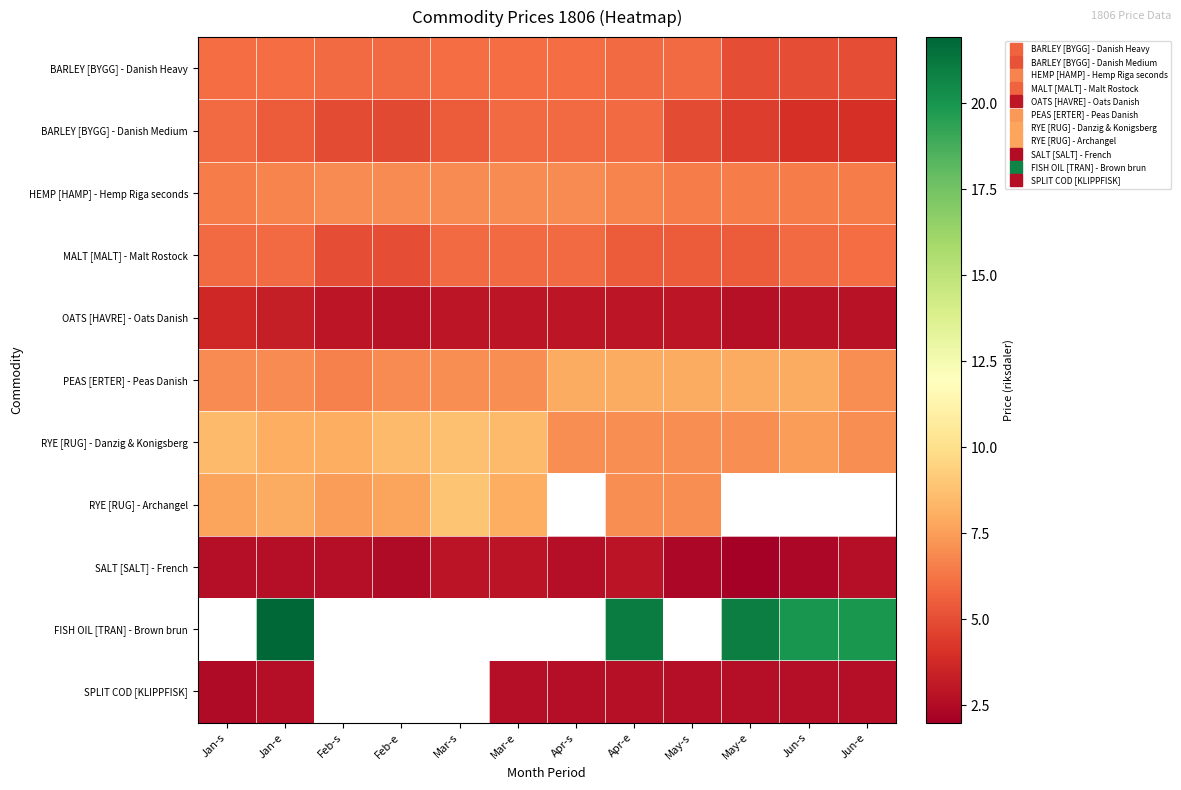

At Apr-s, list the series in order from largest to smallest.

PEAS [ERTER] - Peas Danish, RYE [RUG] - Danzig & Konigsberg, HEMP [HAMP] - Hemp Riga seconds, BARLEY [BYGG] - Danish Heavy, BARLEY [BYGG] - Danish Medium, MALT [MALT] - Malt Rostock, OATS [HAVRE] - Oats Danish, RYE [RUG] - Archangel, SALT [SALT] - French, FISH OIL [TRAN] - Brown brun, SPLIT COD [KLIPPFISK]